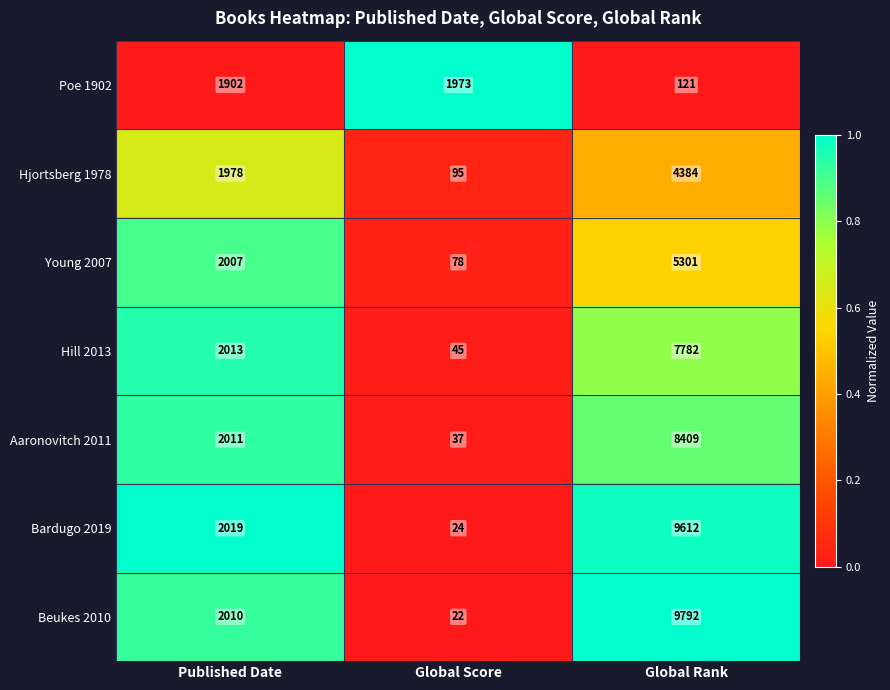

Where is Poe 1902 nearest to the value 1047?

Published Date